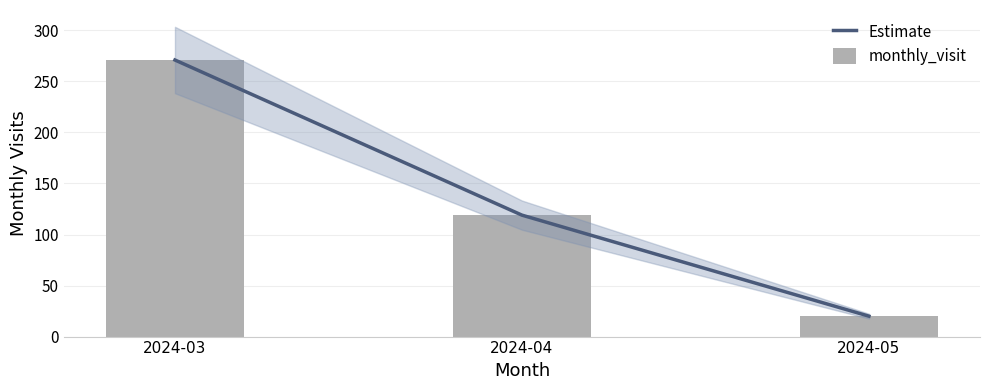

Reading left to right, list all the values displayed in this chart.

Estimate: 2024-03=271	2024-04=119	2024-05=20
monthly_visit: 2024-03=271	2024-04=119	2024-05=20